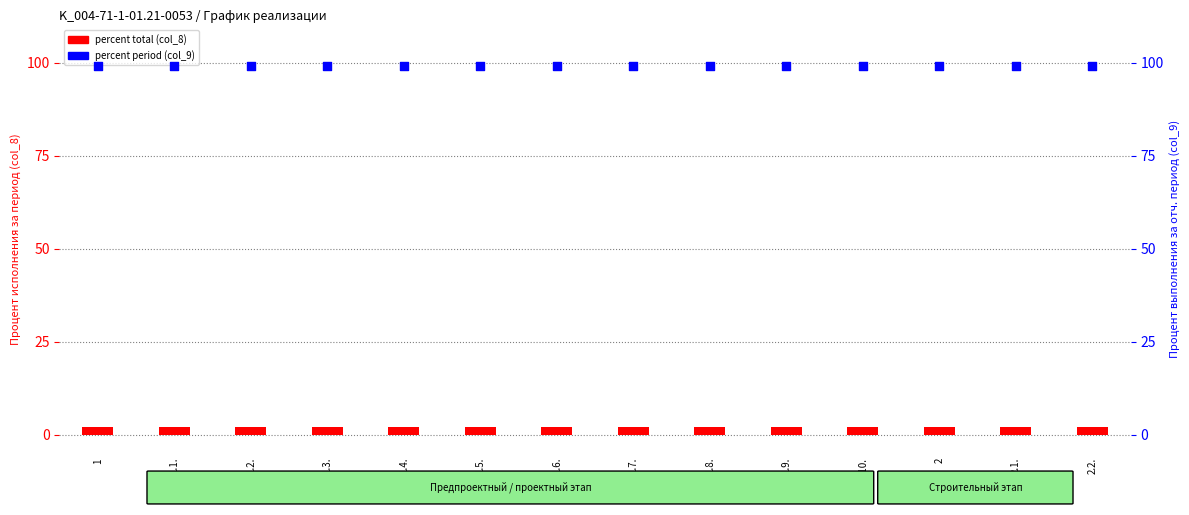

What are all the series names shown in the legend?

percent total (col_8), percent period (col_9)